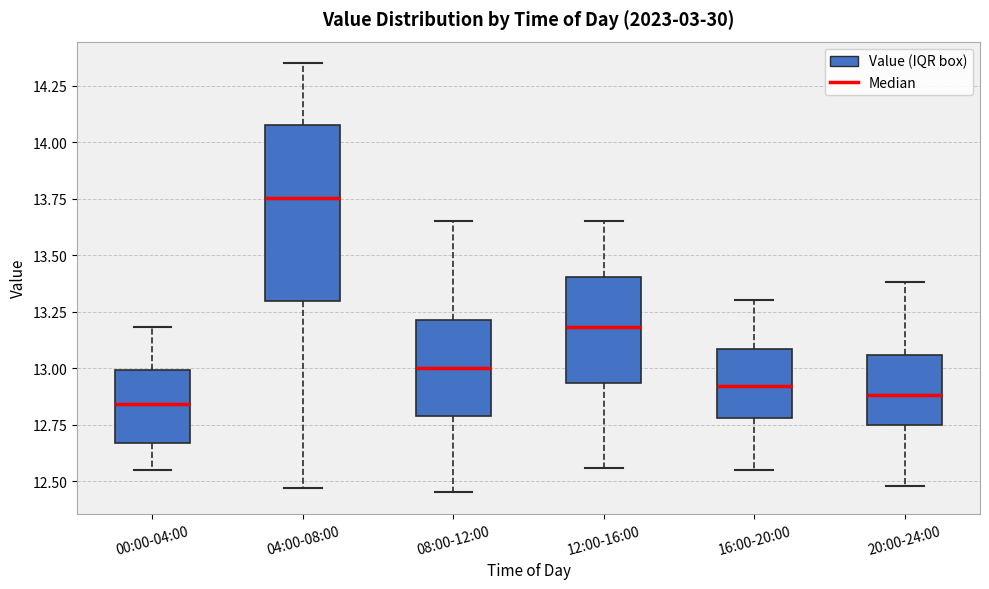

Reading left to right, read every box against the y-axis: the position of its median line, the range the box covers, and the ends of its whiskers. The values are not printed on the chart, so give them approximately, as read against the axis.

00:00-04:00: median 12.85, box 12.65 to 13.00, whiskers 12.55 to 13.20
04:00-08:00: median 13.75, box 13.30 to 14.10, whiskers 12.45 to 14.35
08:00-12:00: median 13.00, box 12.80 to 13.20, whiskers 12.45 to 13.65
12:00-16:00: median 13.20, box 12.95 to 13.40, whiskers 12.55 to 13.65
16:00-20:00: median 12.90, box 12.80 to 13.10, whiskers 12.55 to 13.30
20:00-24:00: median 12.90, box 12.75 to 13.05, whiskers 12.50 to 13.40